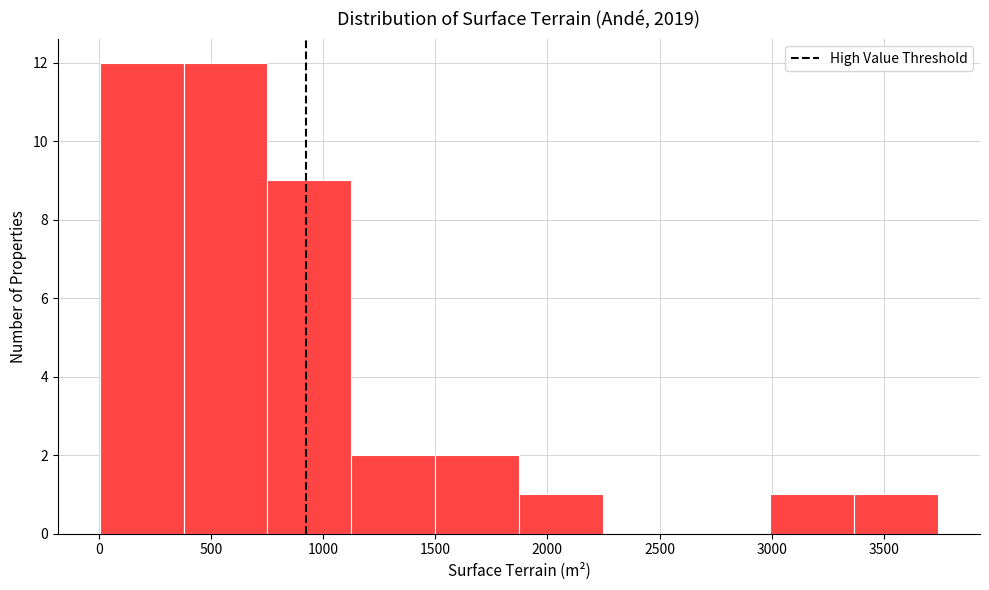

How tall is the bar that spans 0 to 400 on the x-axis? Neither the bar edges nor the heights are printed on the chart, so give them approximately, as read against the axes.

12